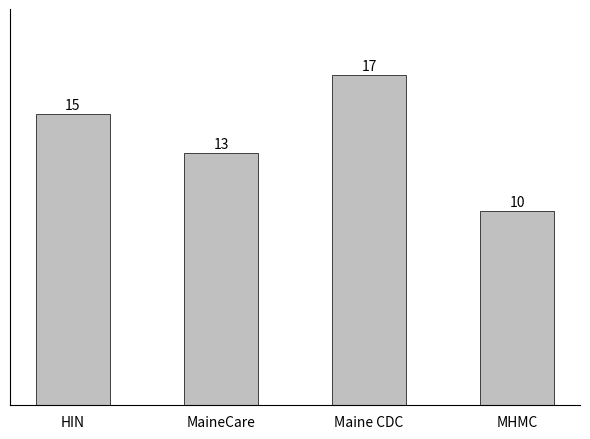

Is it true that the value at Maine CDC is 17?

True